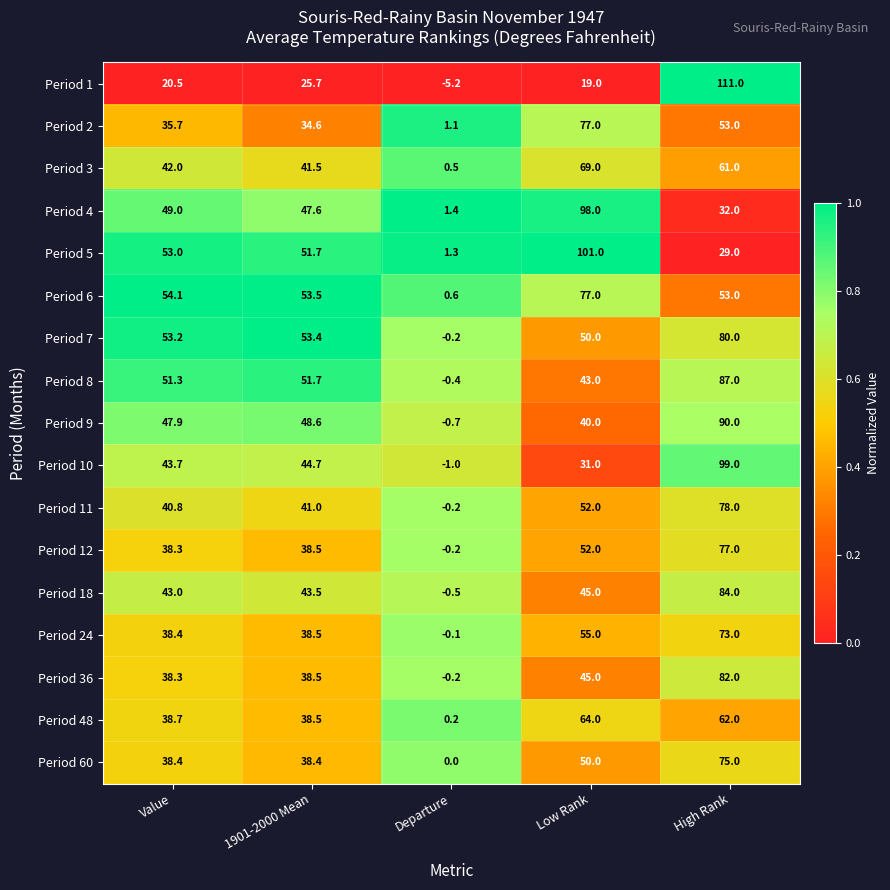

What is the difference between the highest and lowest values at Departure?

6.6